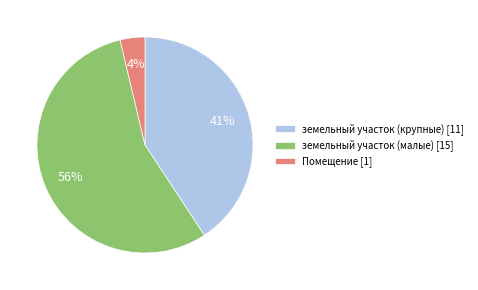

Count the number of slices in the pie.

3